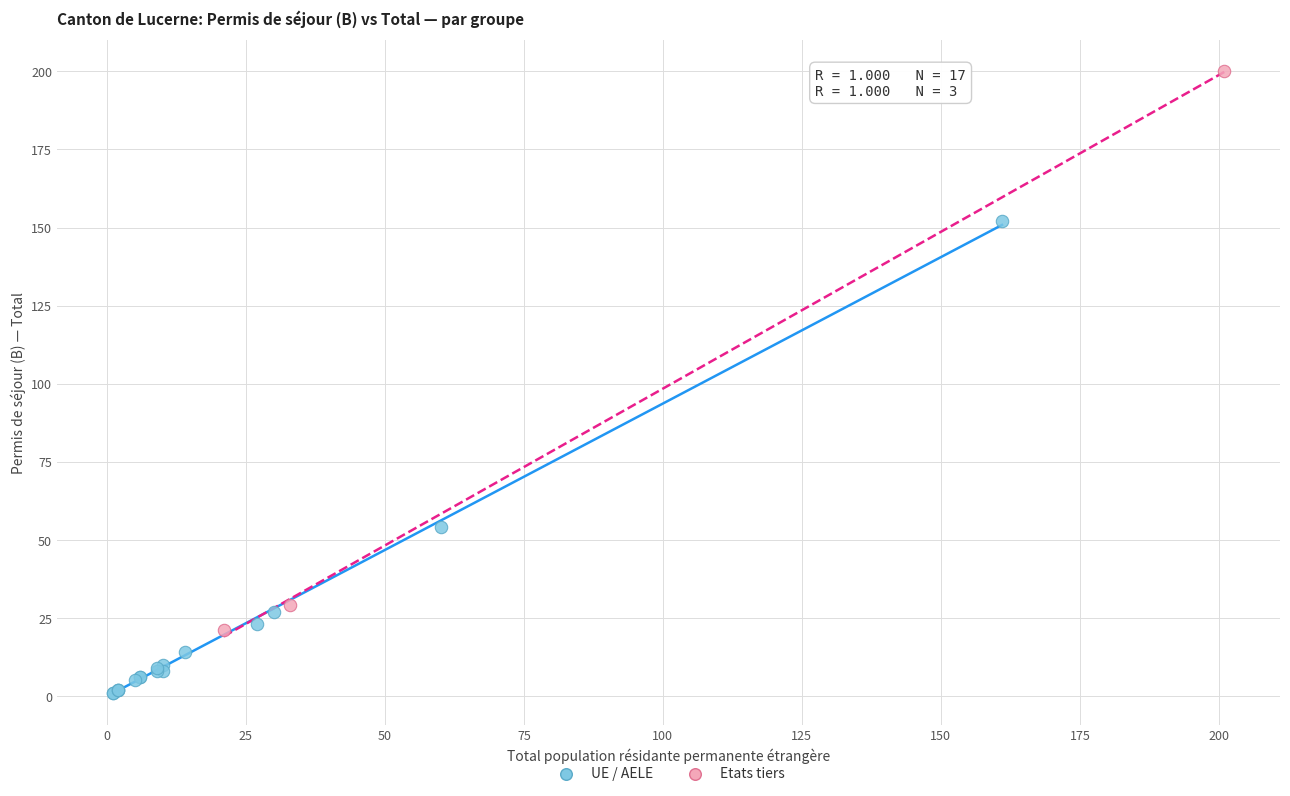

Which series has the largest Y range (max minus min)?

Etats tiers